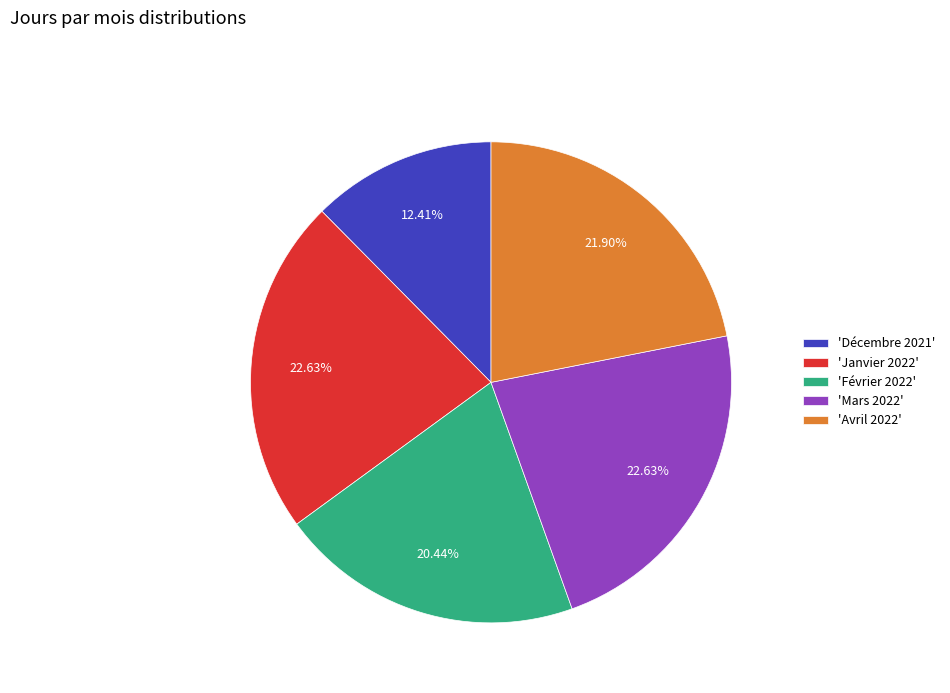

What is the ratio of the value at 'Décembre 2021' to the value at 'Avril 2022'?

0.6